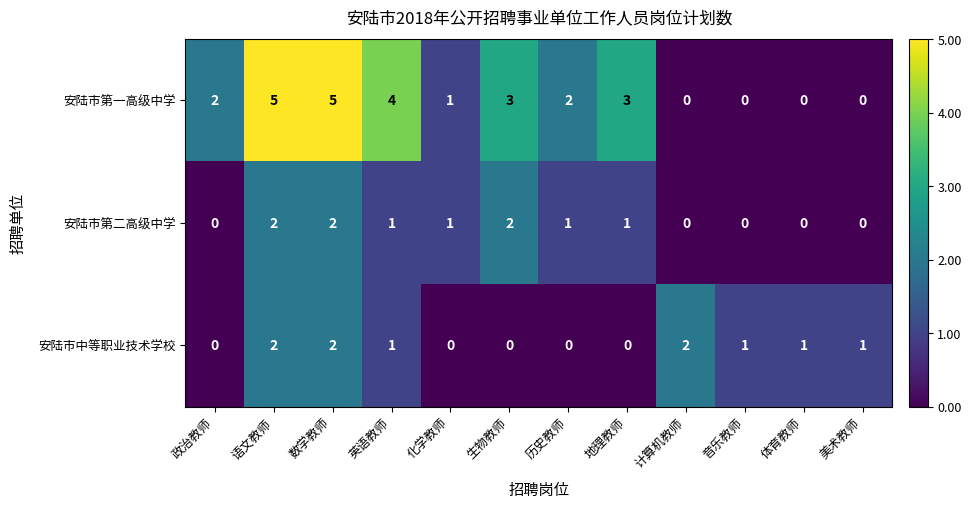

What is the sum of all 安陆市中等职业技术学校 values?

10